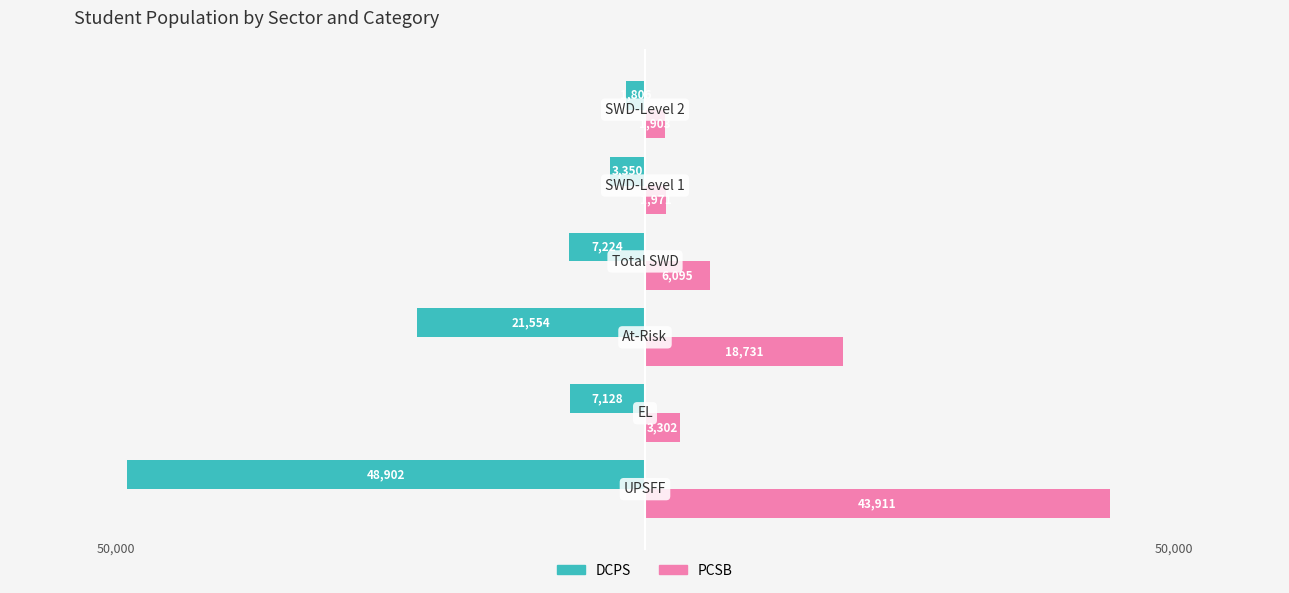

Reading right to left, extract all data points from this chart.

DCPS: -1806	-3350	-7224	-21554	-7128	-48902
PCSB: 1903	1971	6095	18731	3302	43911